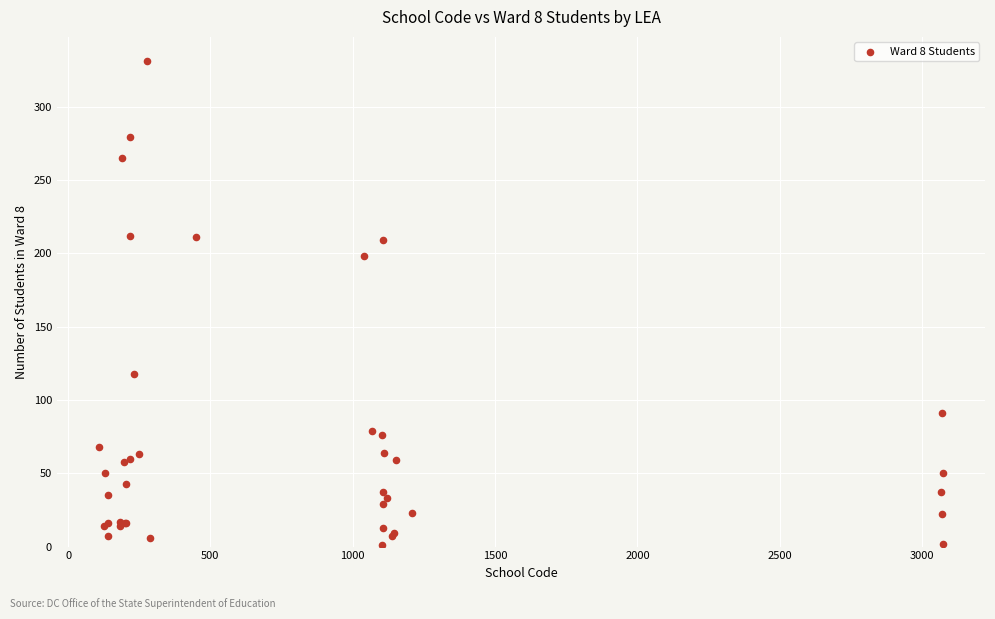

What Y value in the scatter plot is closest to 166?

198